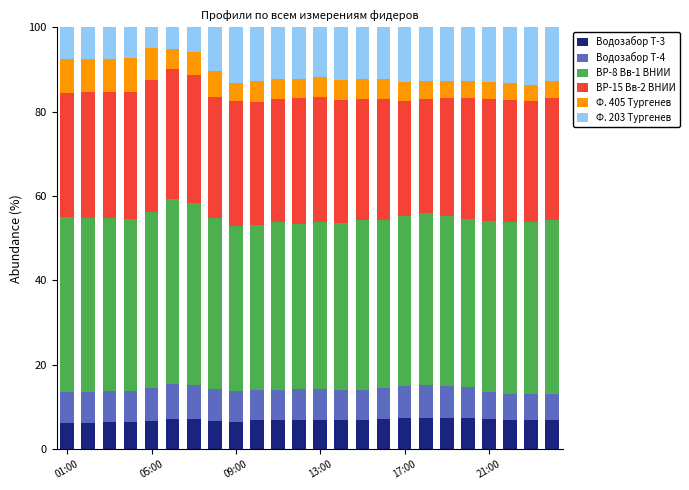

What is the highest value of the Водозабор Т-3 series?

7.5